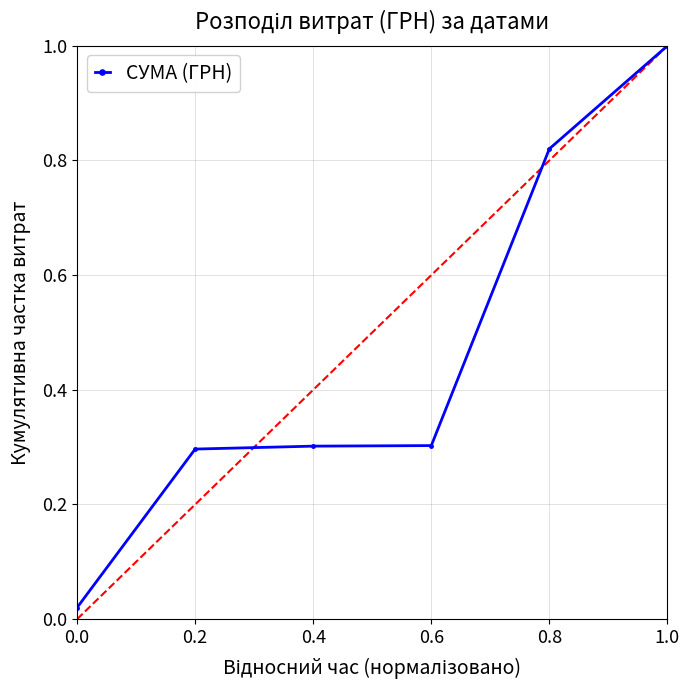

At which category does the chart reach its peak across all series?

1.0